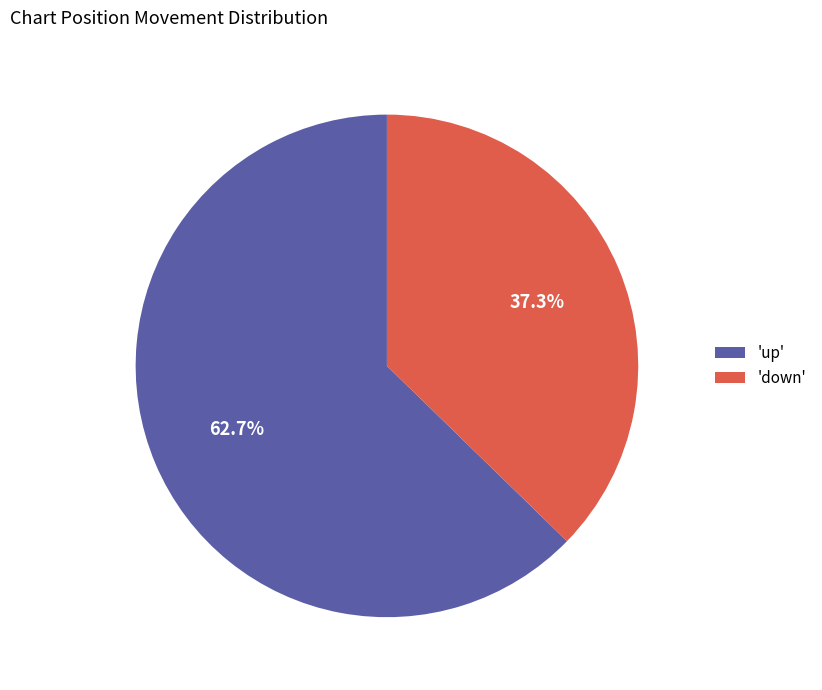

Between 'down' and 'up', which is larger?

'up'